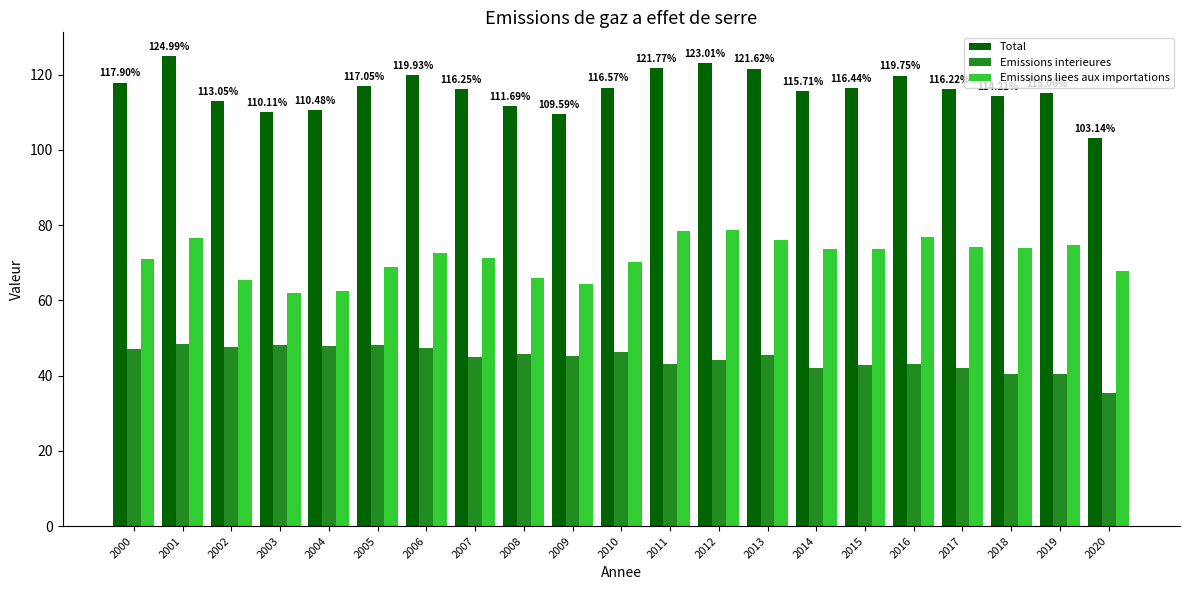

How many groups of bars are there?

21